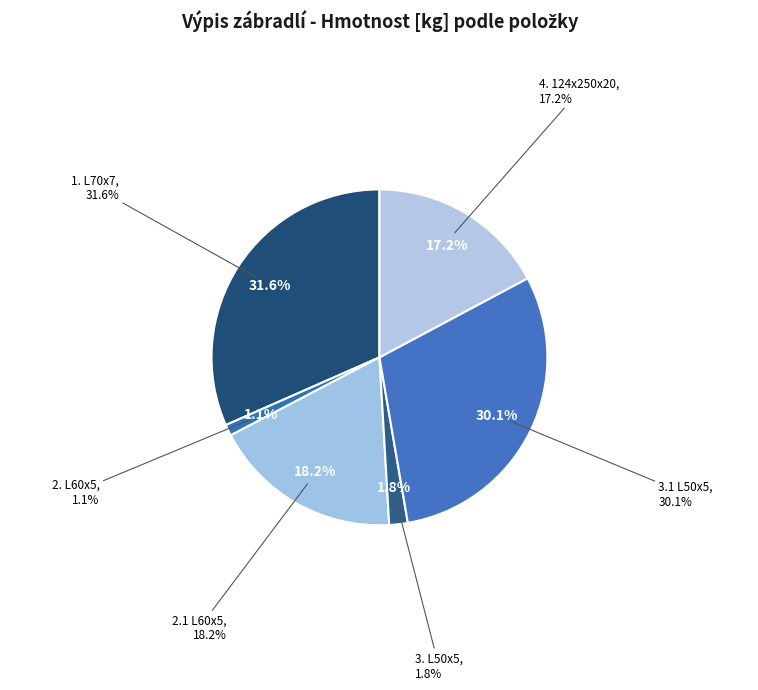

Approximately how many times larger is the value at 3. L50x5 compared to 2.1 L60x5?

0.1